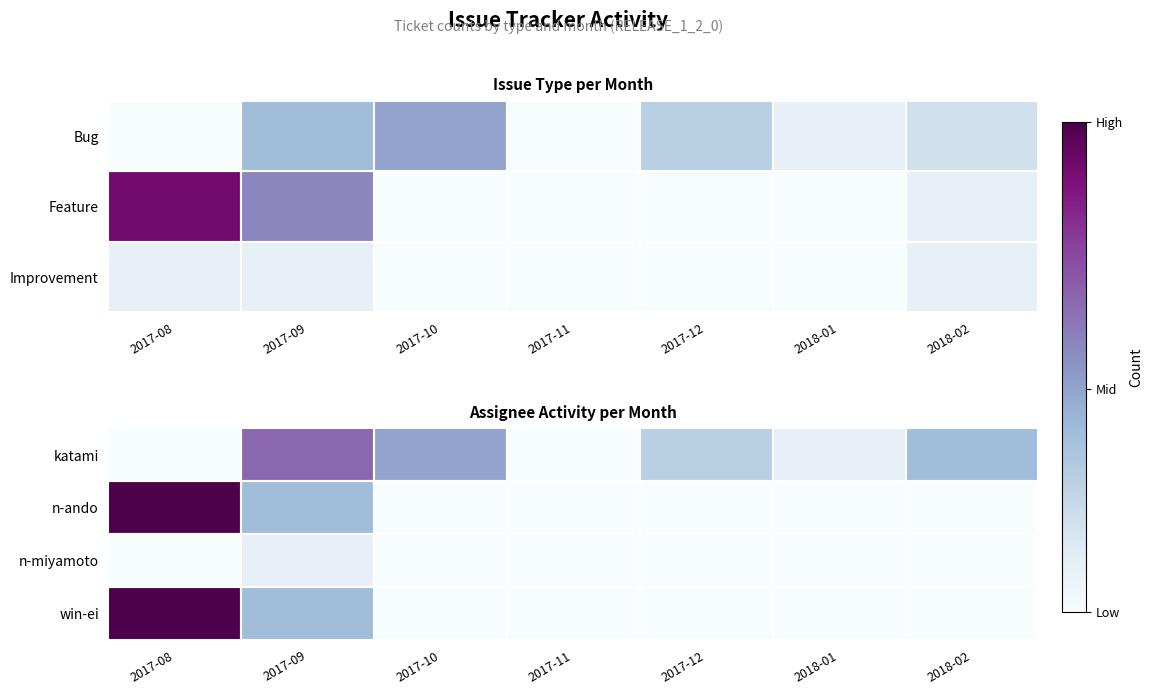

At which label does win-ei reach its peak?

2017-08